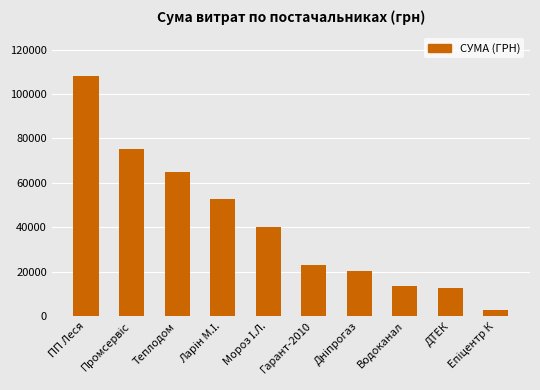

What is the greatest value displayed?

108099.3